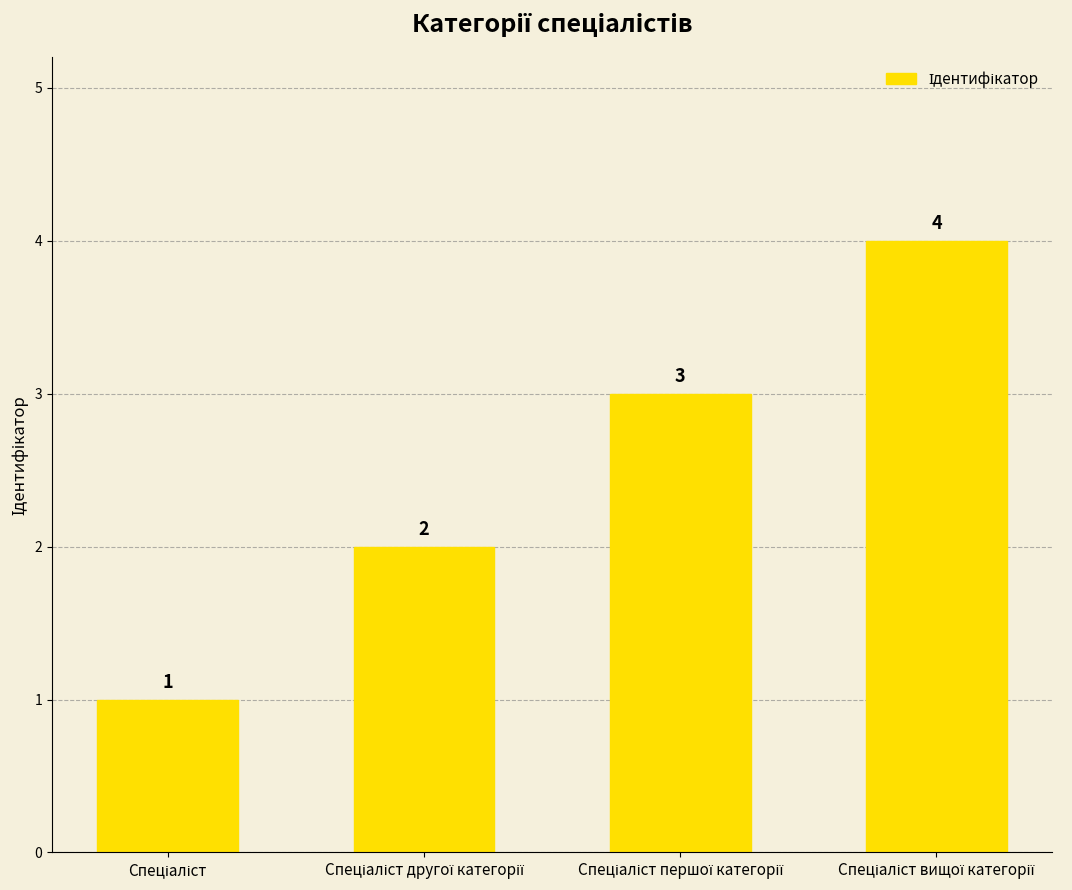

What is the greatest value displayed?

4